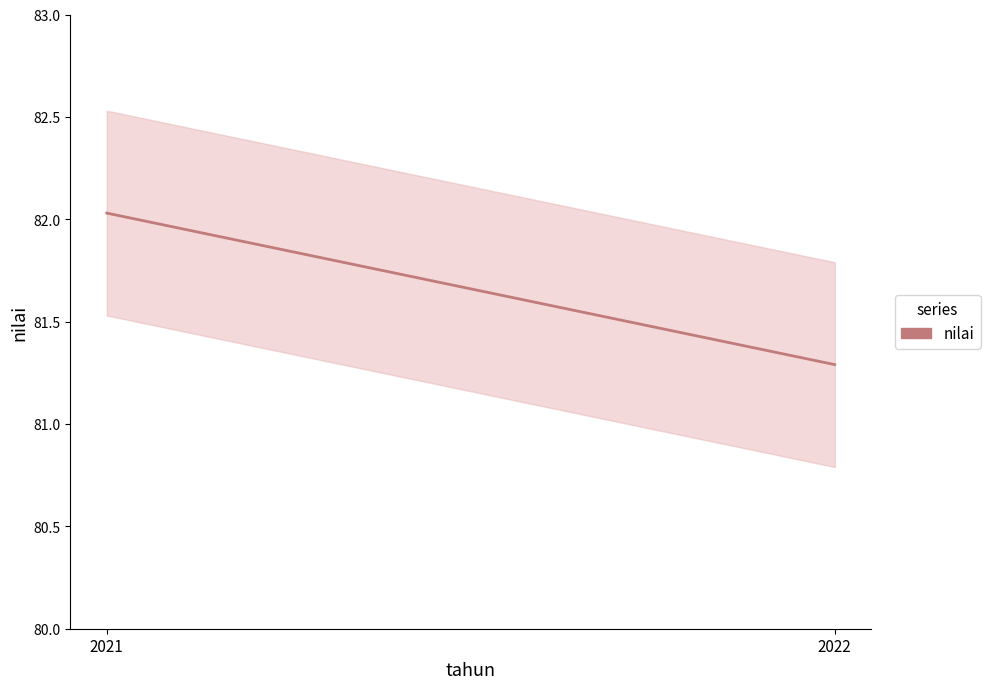

The value at 2022 is 45.7. True or false?

False